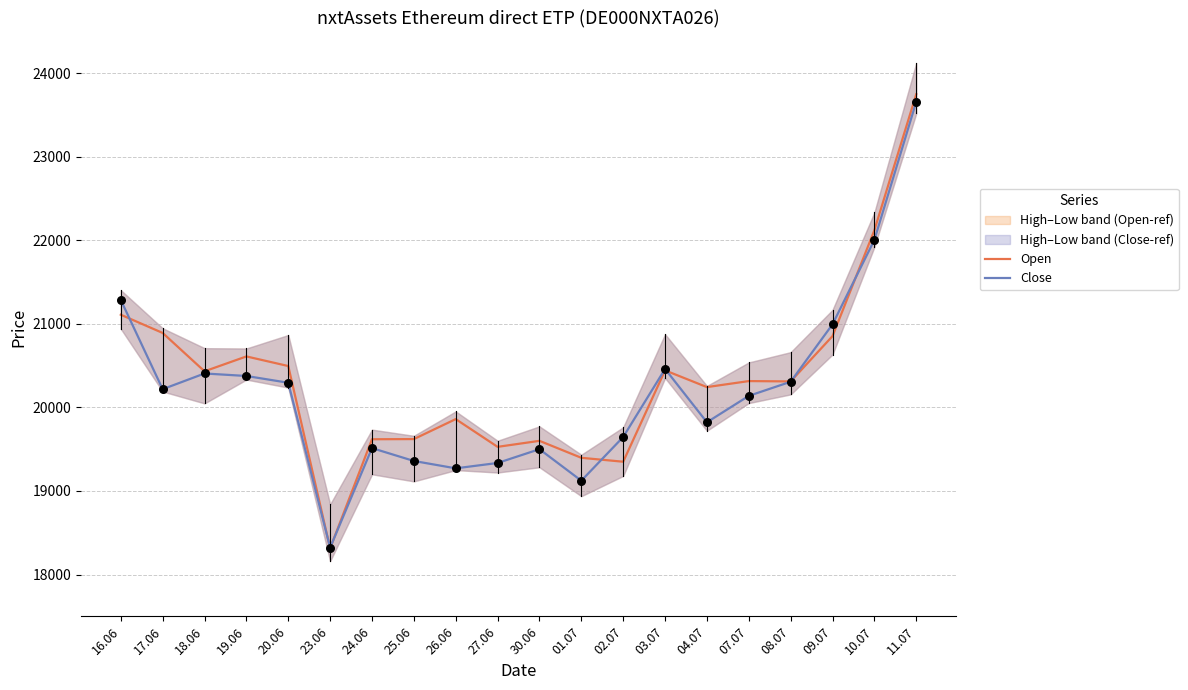

At how many categories does at least one series exceed 20560?

6